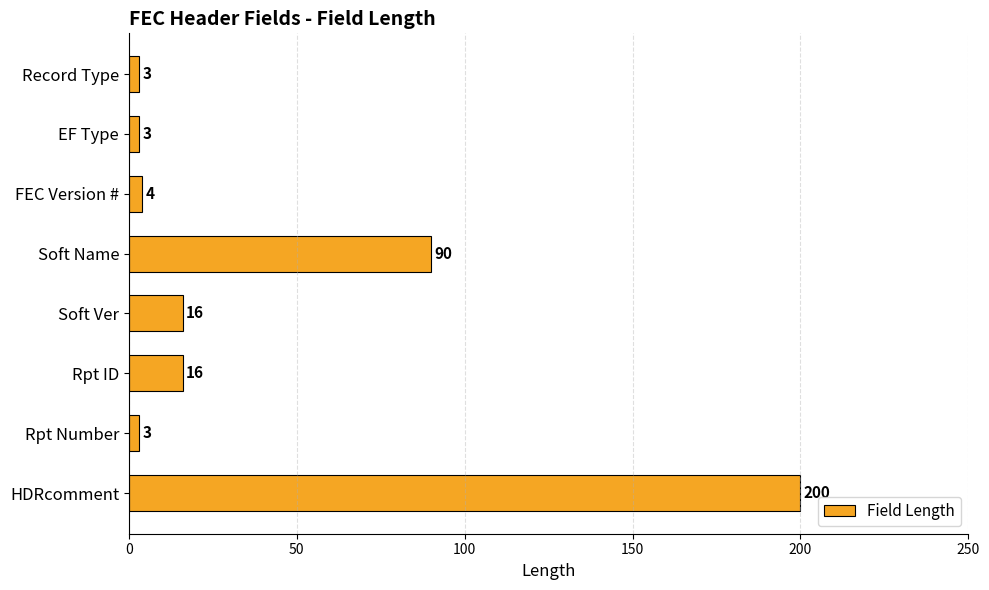

What is the label of the 2nd bar from the bottom?

Rpt Number